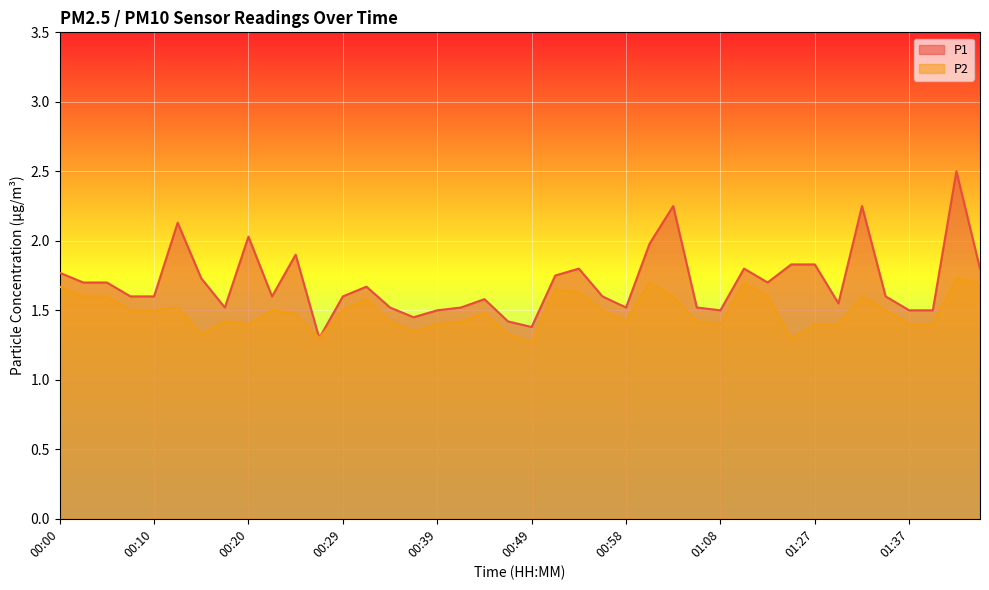

What is the value of the P2 point at the 27th from the left?

1.6